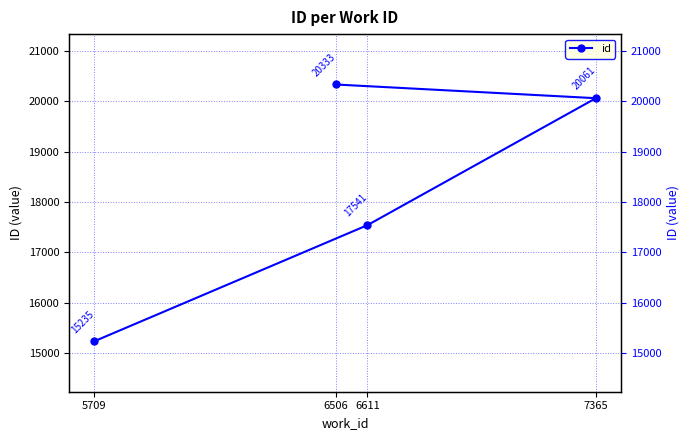

Which category has the highest value across all series?

6506